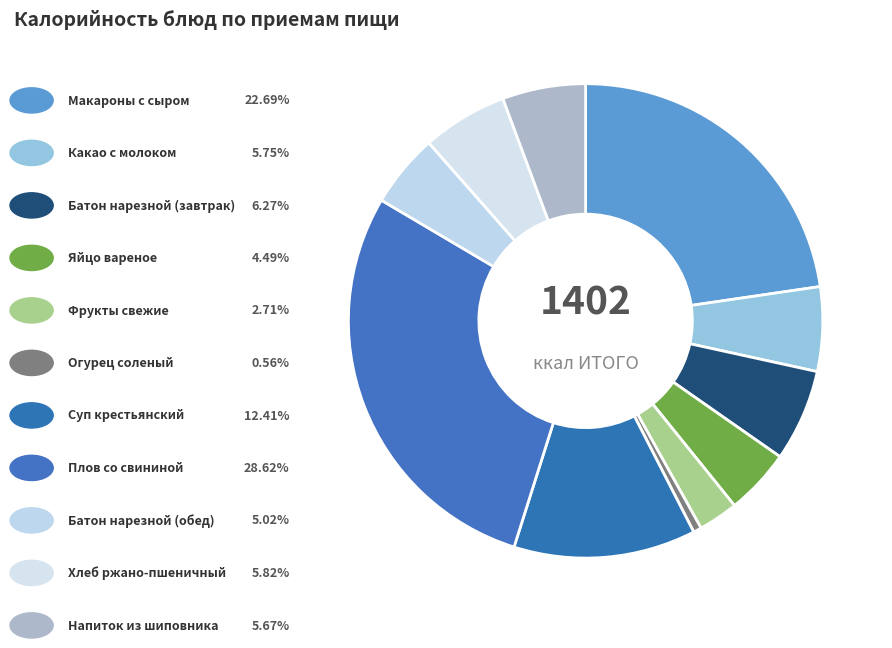

Count the number of slices in the pie.

11